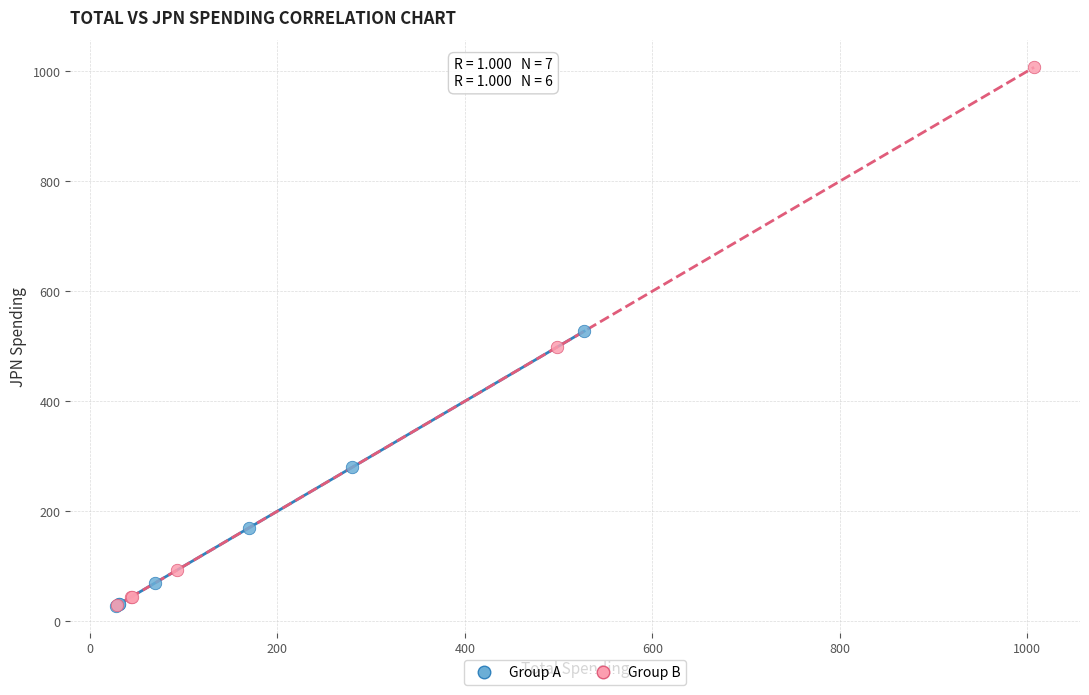

Which series has the widest spread of Y values?

Group B